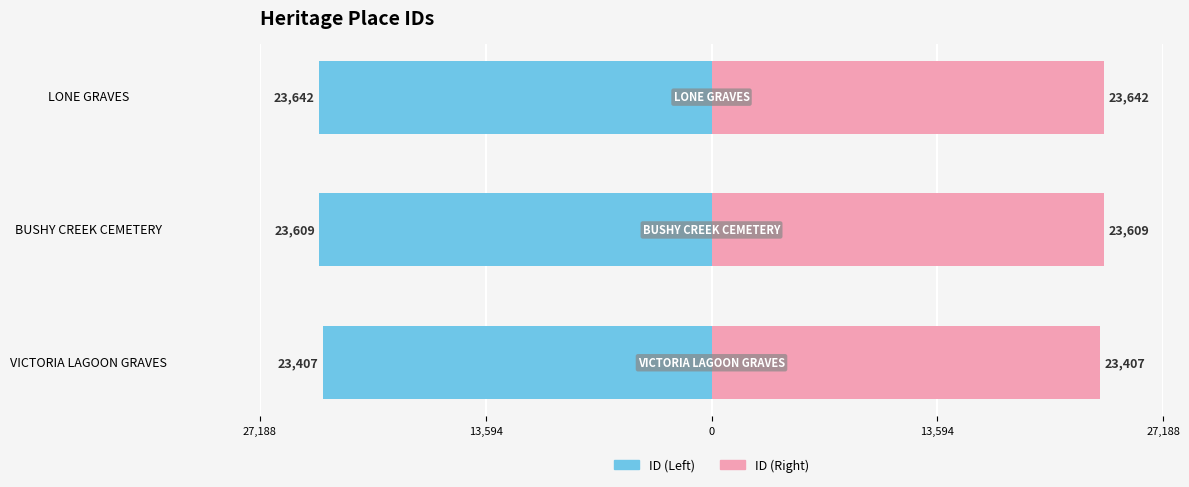

Read the ID (Left) value at LONE GRAVES, to the nearest 50.

-23650